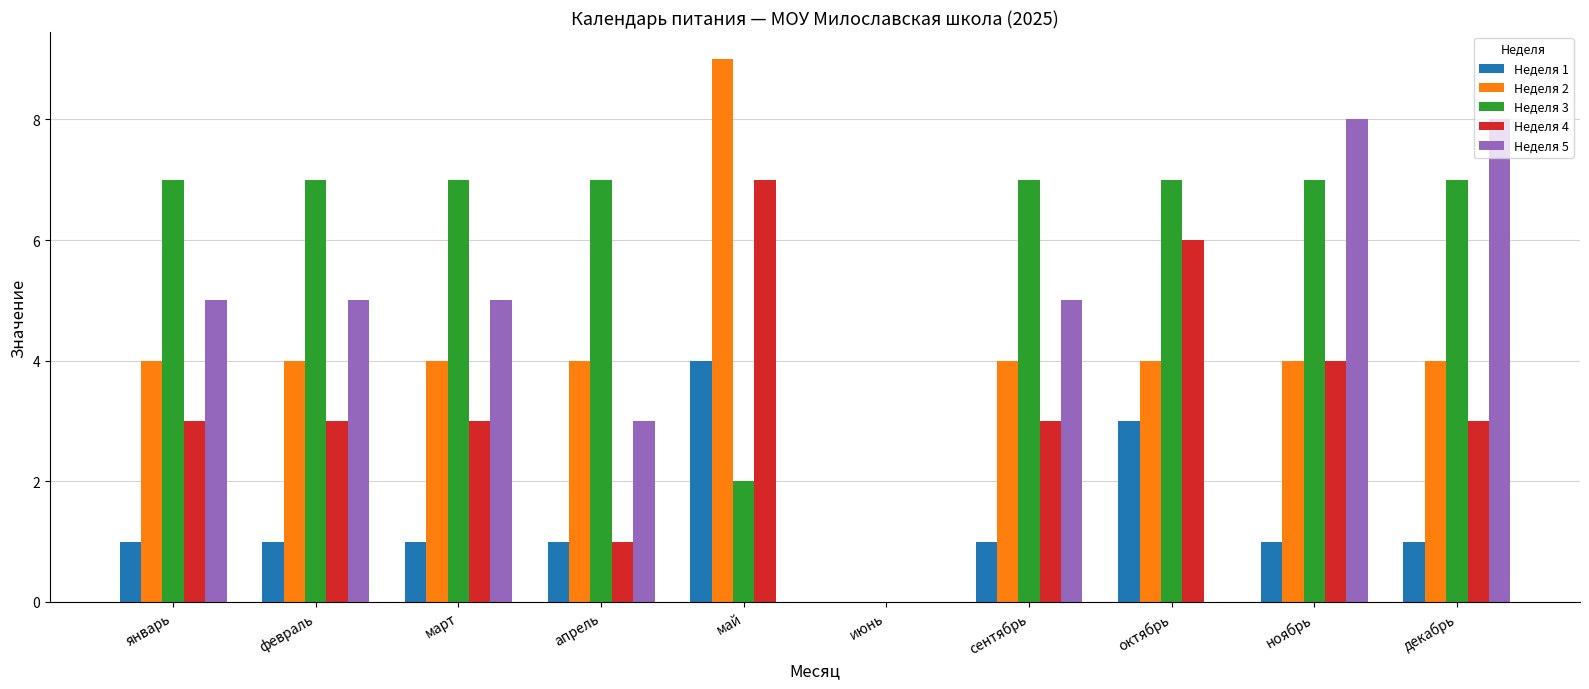

At which label does Неделя 4 reach its peak?

май